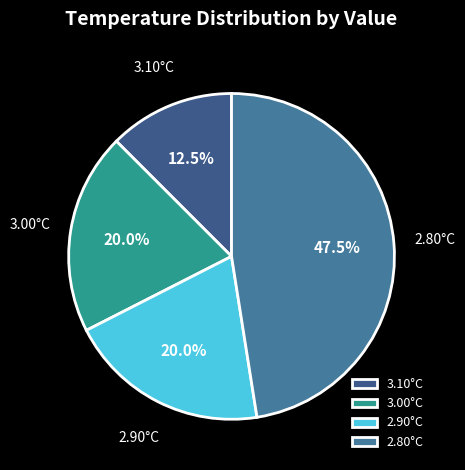

Which has a higher value, 2.80°C or 3.00°C?

2.80°C